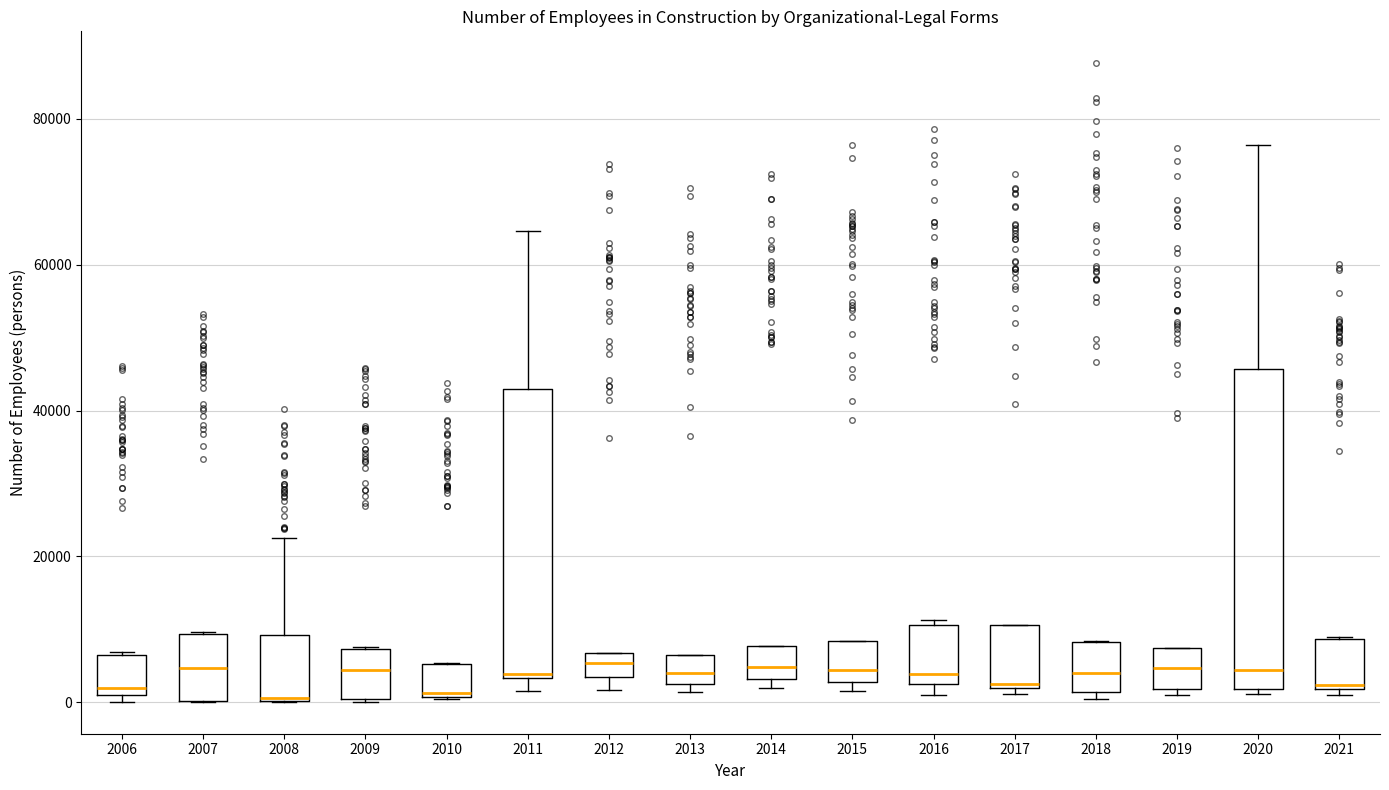

Which box is the tallest, from its lower edge to its upper edge?

2020